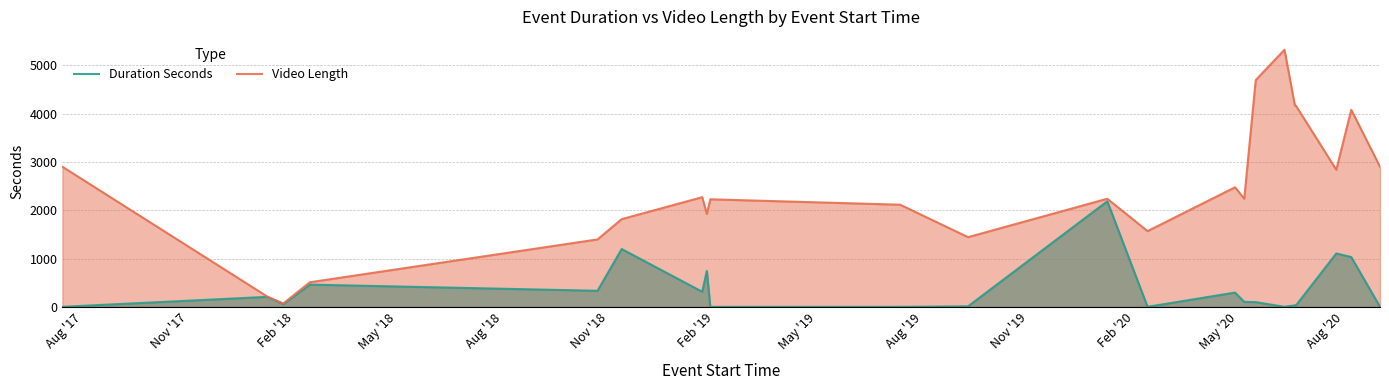

Does the chart have visible grid lines?

Yes